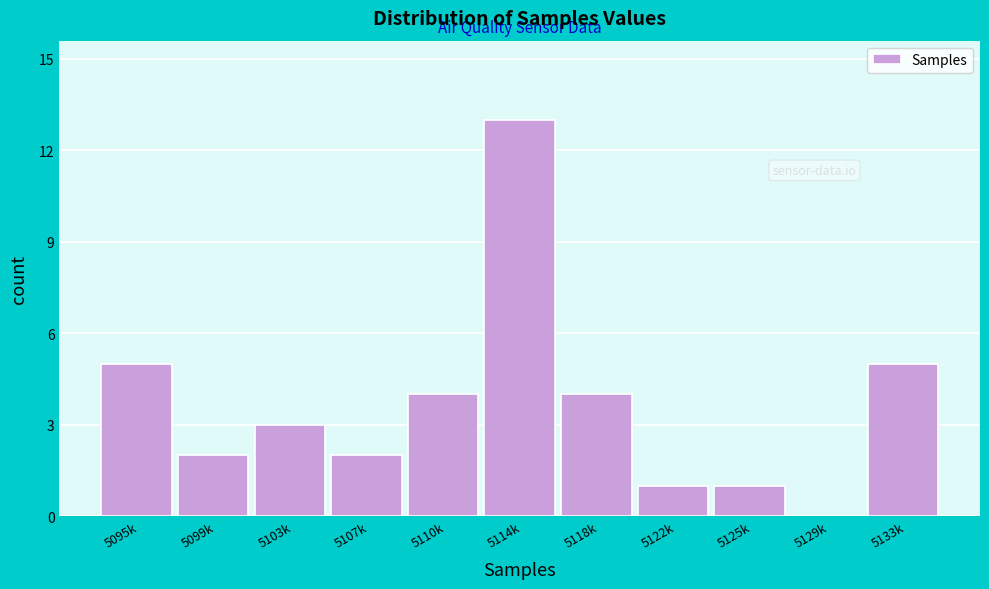

Reading left to right, list all the values displayed in this chart.

5095k=5	5099k=2	5103k=3	5107k=2	5110k=4	5114k=13	5118k=4	5122k=1	5125k=1	5129k=0	5133k=5